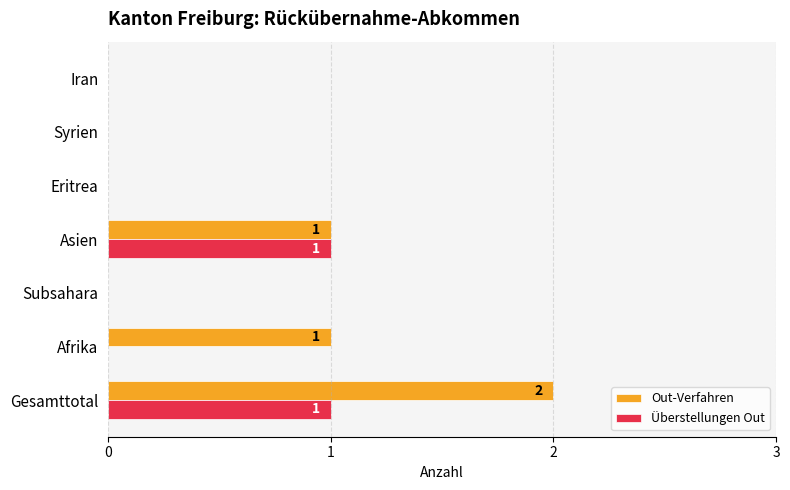

What is the sum of all Out-Verfahren values?

4